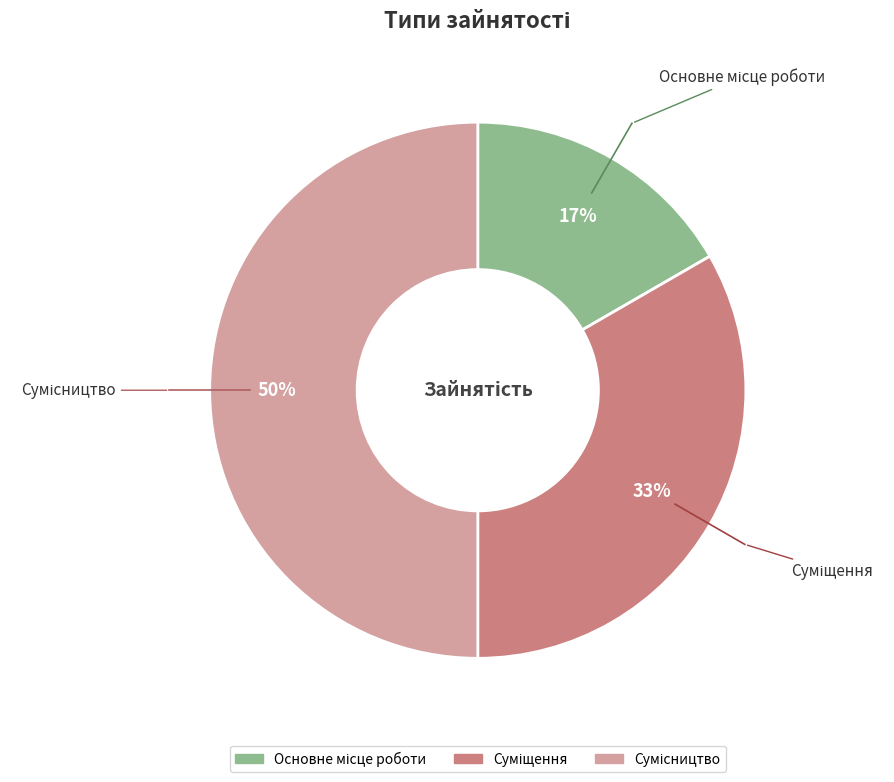

To the nearest percent, what is the average slice percentage?

33%